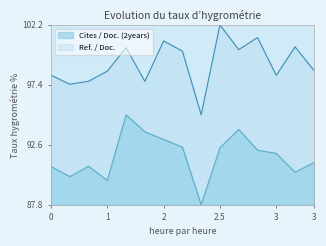

What is the average value of the Ref. / Doc. series?

99.1